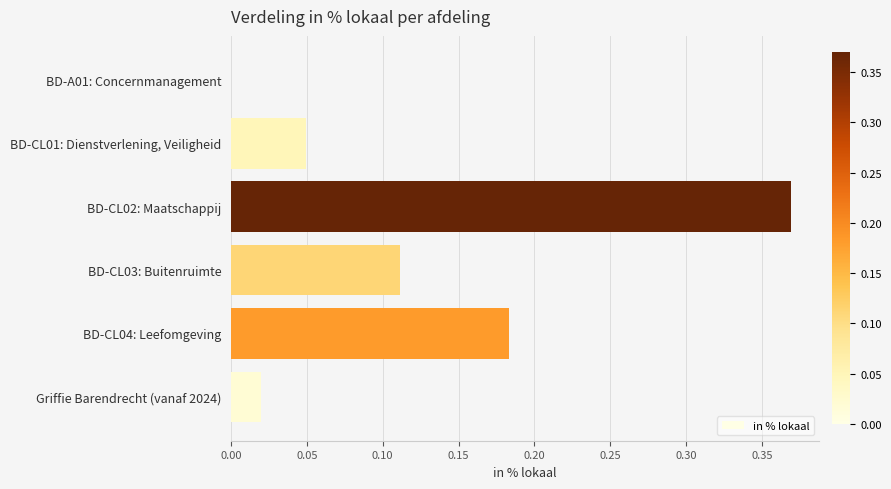

How many data points does each series have?

6